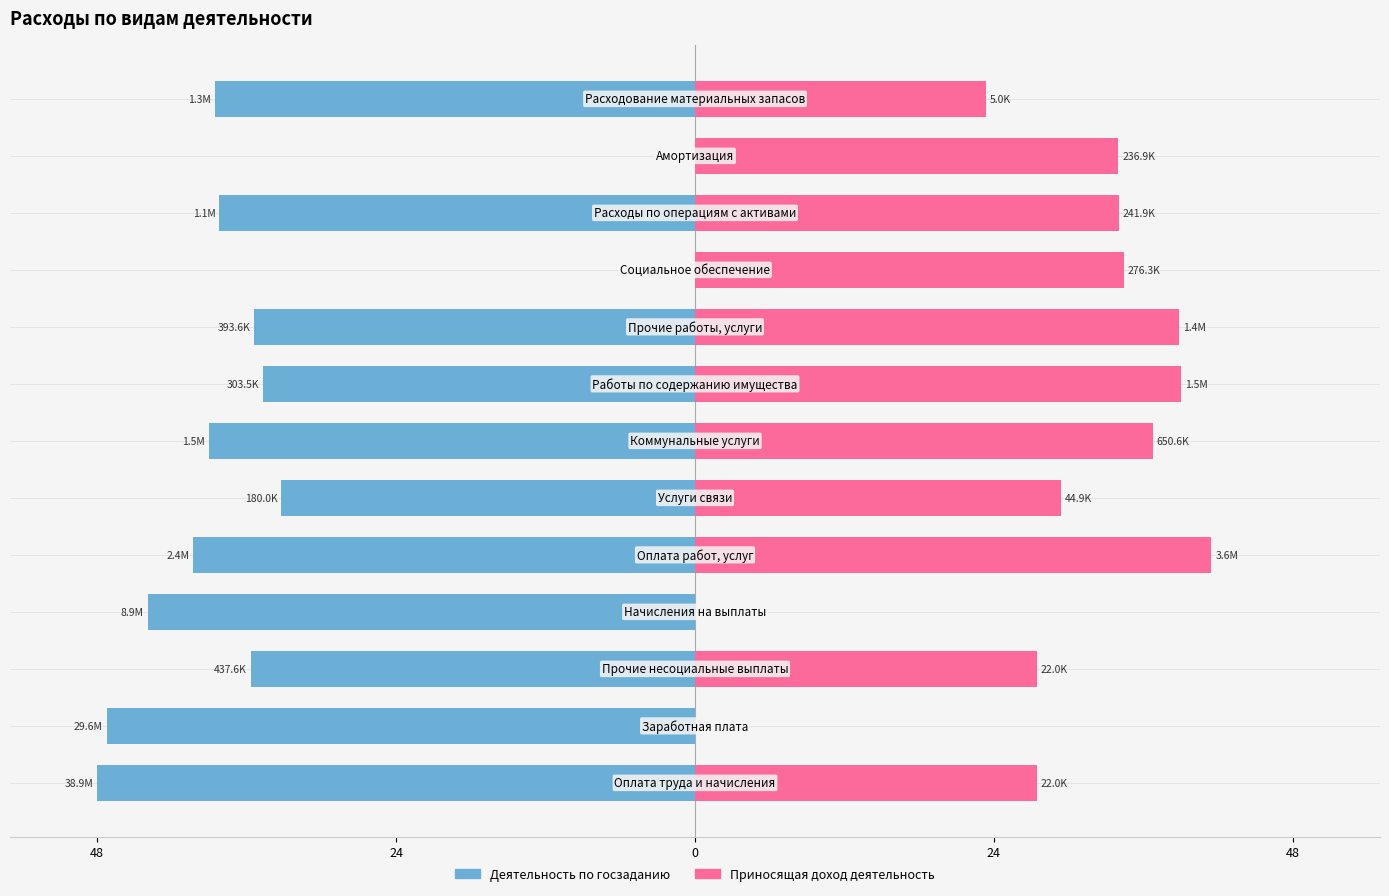

Is the value of Приносящая доход деятельность at 7 greater than the value of Деятельность по госзаданию at 5?

Yes